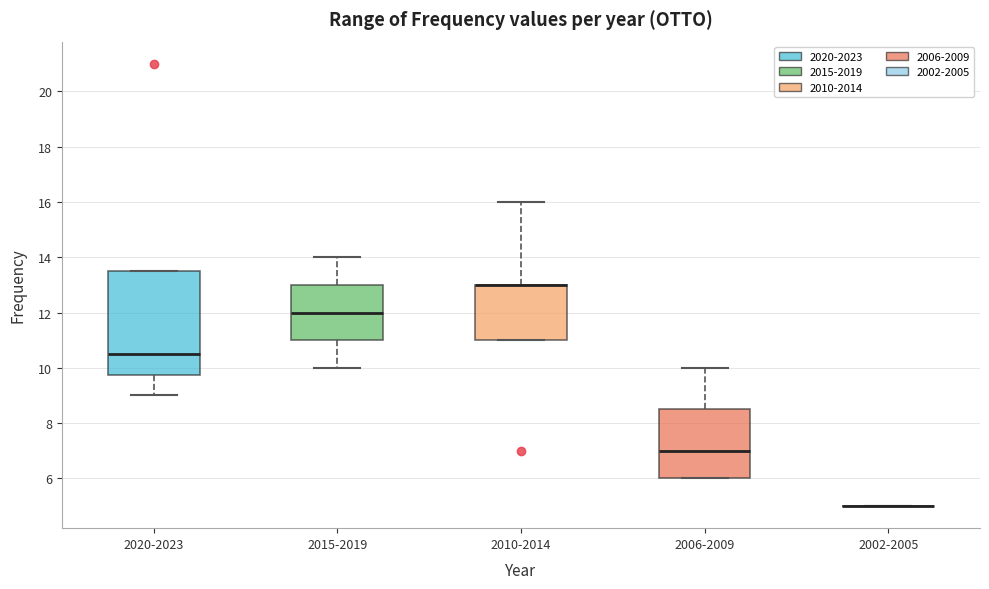

Comparing the boxes themselves (not the whiskers), which one is the tallest?

2020-2023